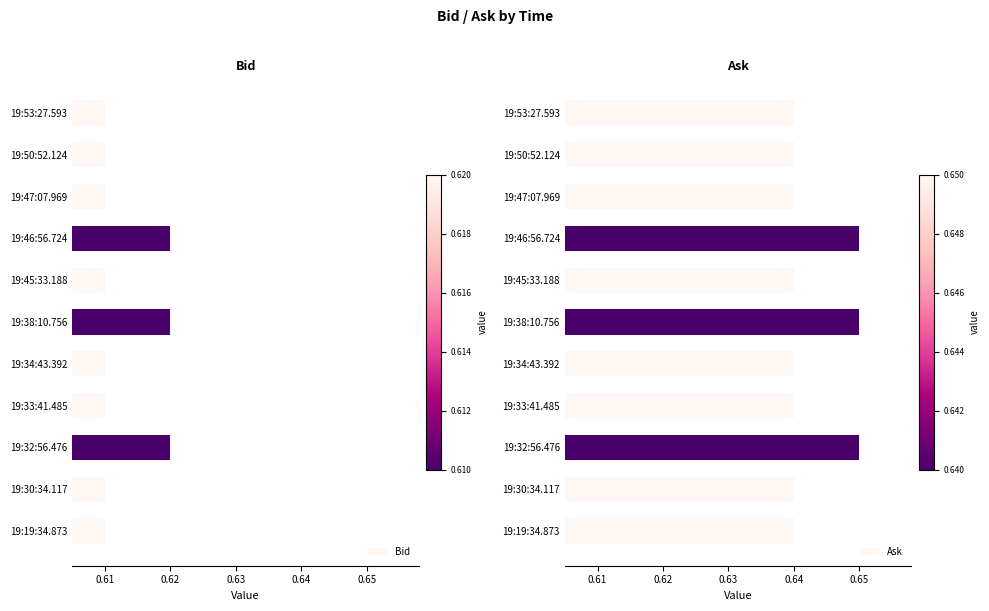

What is the value of the Bid bar at the 1st from the left?

0.6